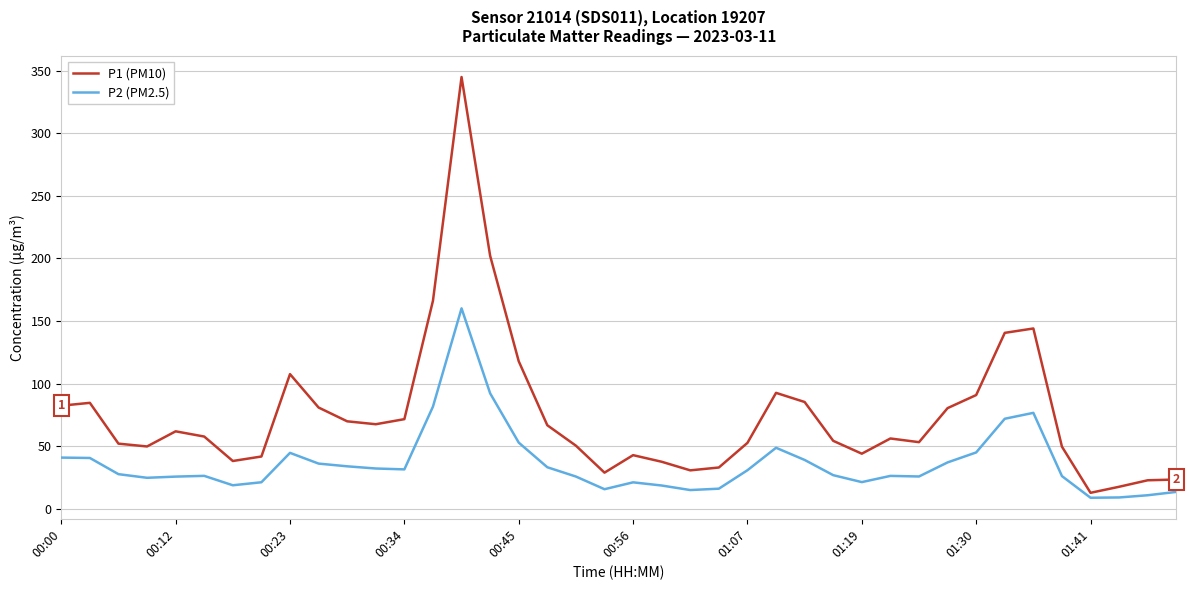

What is the sum of all P1 (PM10) values?

3004.5